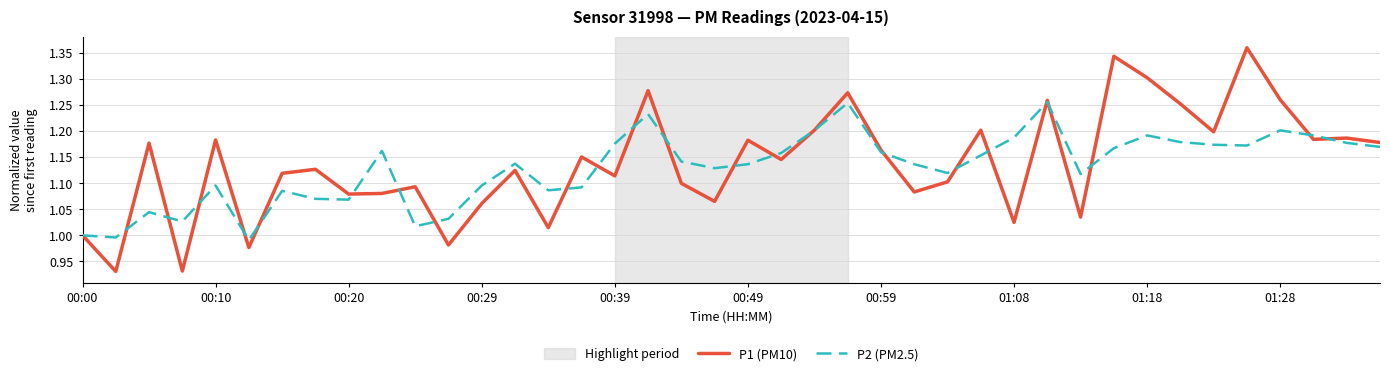

Rank the series by their maximum value, from highest to lowest.

P1 (PM10), P2 (PM2.5)